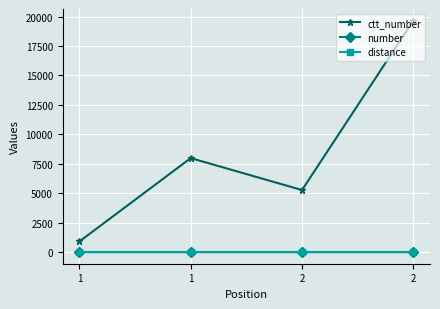

What are all the series names shown in the legend?

ctt_number, number, distance